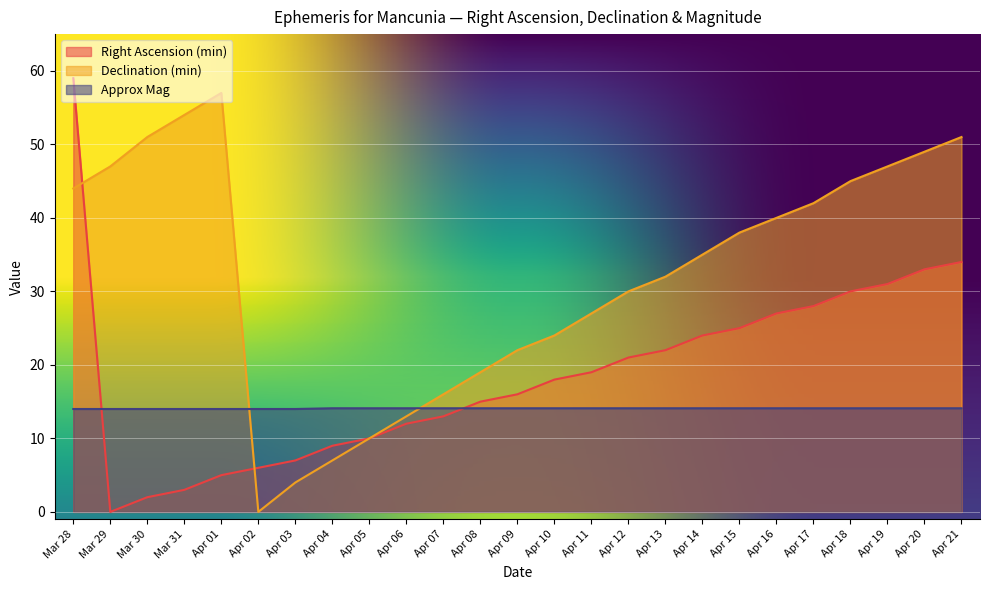

Reading right to left, what are all the values shown in this chart?

Right Ascension (min): Apr 21=34.0	Apr 20=33.0	Apr 19=31.0	Apr 18=30.0	Apr 17=28.0	Apr 16=27.0	Apr 15=25.0	Apr 14=24.0	Apr 13=22.0	Apr 12=21.0	Apr 11=19.0	Apr 10=18.0	Apr 09=16.0	Apr 08=15.0	Apr 07=13.0	Apr 06=12.0	Apr 05=10.0	Apr 04=9.0	Apr 03=7.0	Apr 02=6.0	Apr 01=5.0	Mar 31=3.0	Mar 30=2.0	Mar 29=0.0	Mar 28=59.0
Declination (min): Apr 21=51.0	Apr 20=49.0	Apr 19=47.0	Apr 18=45.0	Apr 17=42.0	Apr 16=40.0	Apr 15=38.0	Apr 14=35.0	Apr 13=32.0	Apr 12=30.0	Apr 11=27.0	Apr 10=24.0	Apr 09=22.0	Apr 08=19.0	Apr 07=16.0	Apr 06=13.0	Apr 05=10.0	Apr 04=7.0	Apr 03=4.0	Apr 02=0.0	Apr 01=57.0	Mar 31=54.0	Mar 30=51.0	Mar 29=47.0	Mar 28=44.0
Approx Mag: Apr 21=14.1	Apr 20=14.1	Apr 19=14.1	Apr 18=14.1	Apr 17=14.1	Apr 16=14.1	Apr 15=14.1	Apr 14=14.1	Apr 13=14.1	Apr 12=14.1	Apr 11=14.1	Apr 10=14.1	Apr 09=14.1	Apr 08=14.1	Apr 07=14.1	Apr 06=14.1	Apr 05=14.1	Apr 04=14.1	Apr 03=14.0	Apr 02=14.0	Apr 01=14.0	Mar 31=14.0	Mar 30=14.0	Mar 29=14.0	Mar 28=14.0